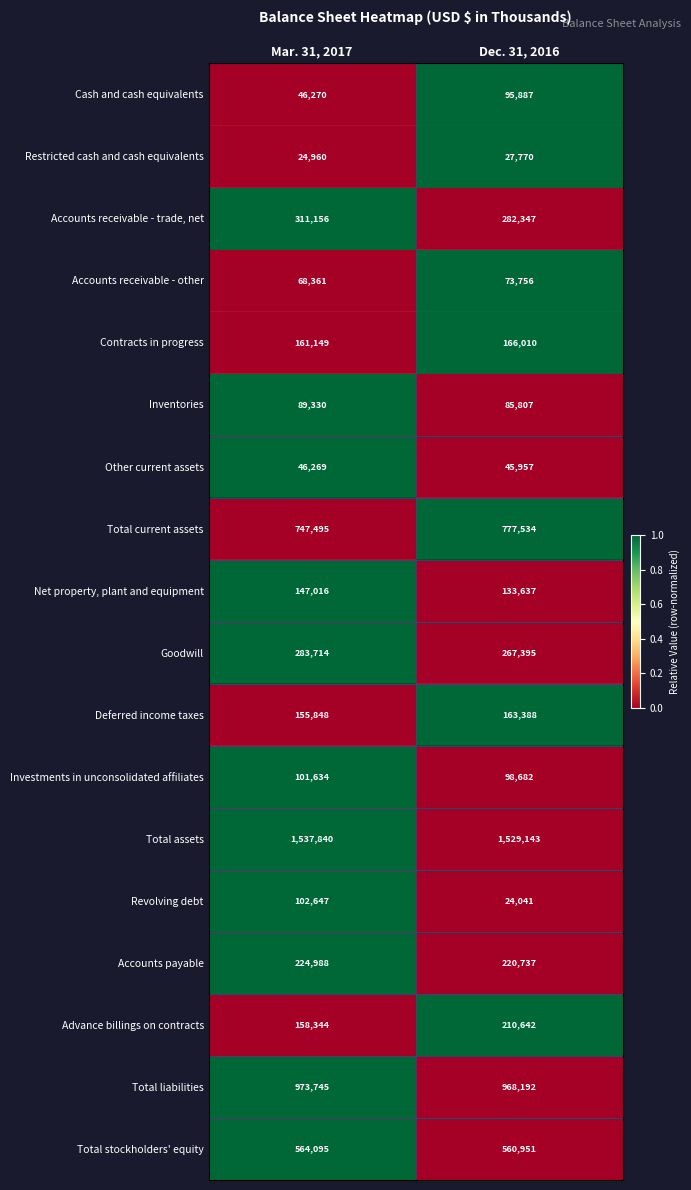

What is the total value across all series at Mar. 31, 2017?

5744861